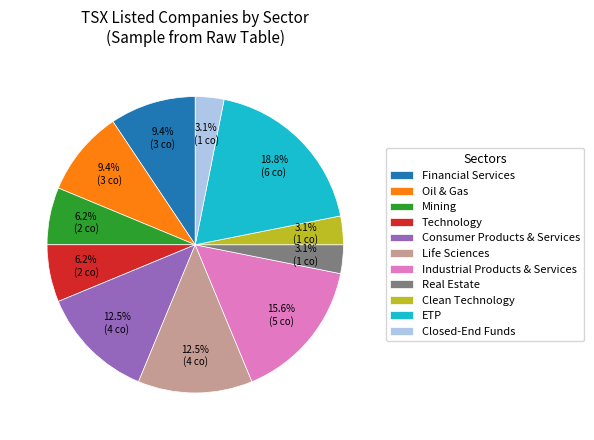

To the nearest percent, what is the combined percentage of Consumer Products & Services and Life Sciences?

25%